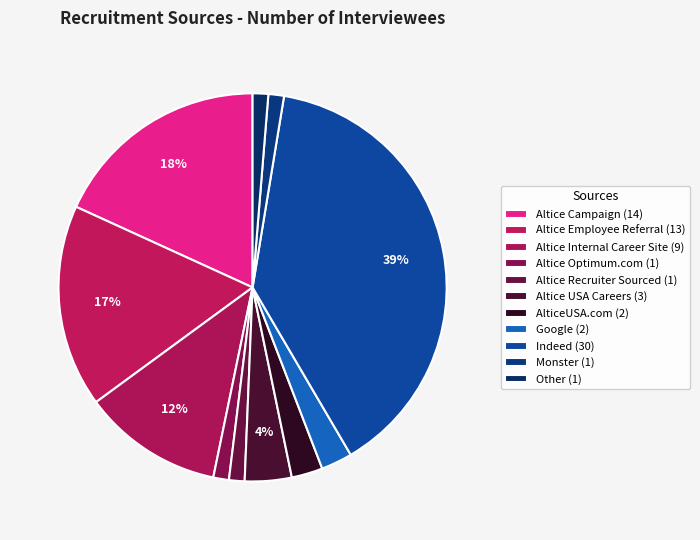

Does any single category account for the majority?

No